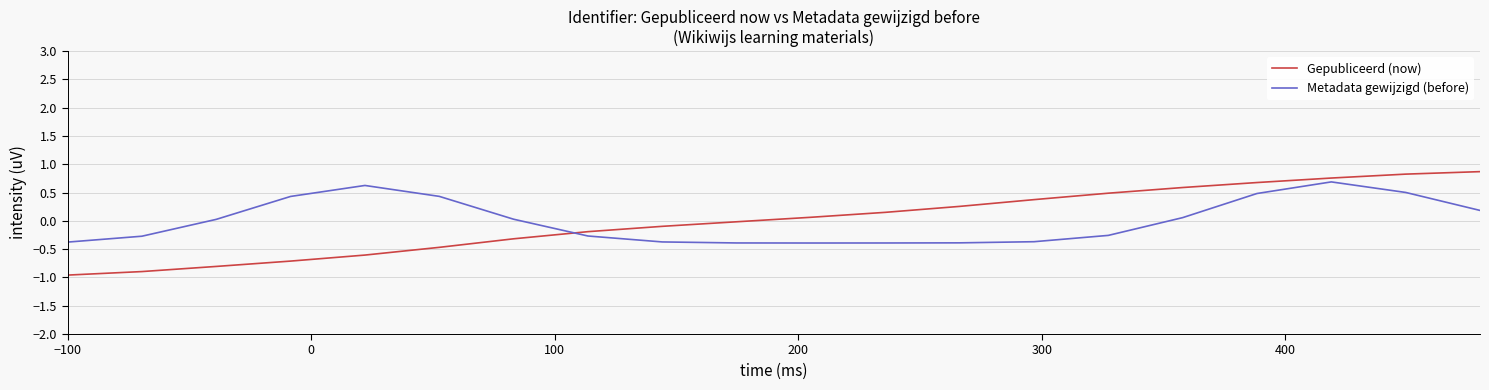

How many times do Metadata gewijzigd (before) and Gepubliceerd (now) cross each other?

1